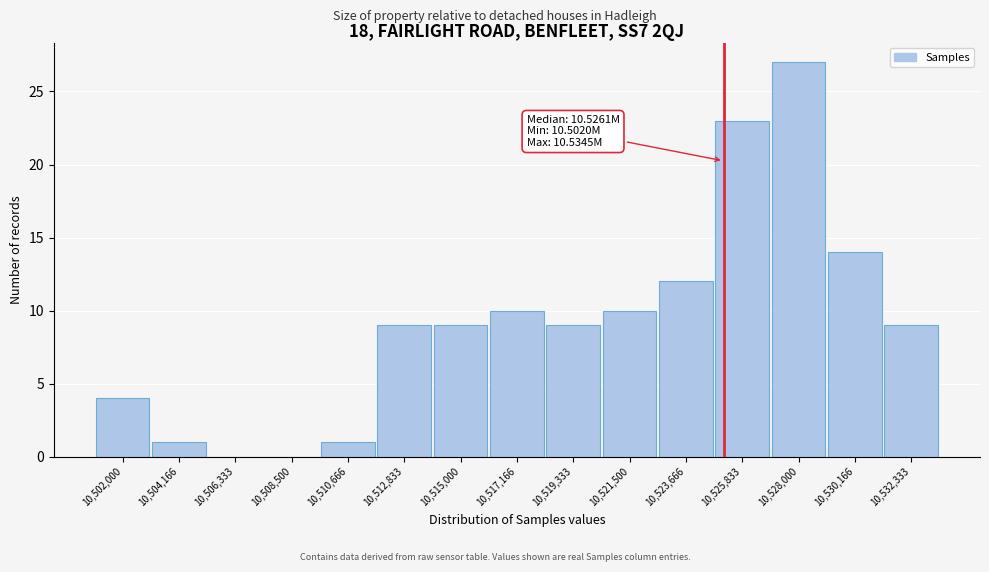

Reading left to right, list all the values displayed in this chart.

10,502,000=4	10,504,166=1	10,506,333=0	10,508,500=0	10,510,666=1	10,512,833=9	10,515,000=9	10,517,166=10	10,519,333=9	10,521,500=10	10,523,666=12	10,525,833=23	10,528,000=27	10,530,166=14	10,532,333=9